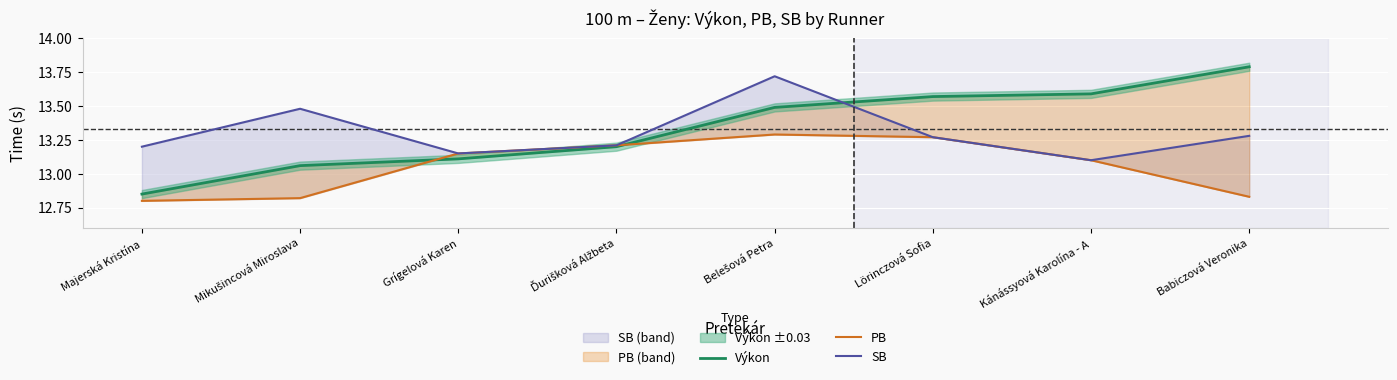

What is the difference between the Výkon values at Ďurišková Alžbeta and Majerská Kristína?

0.3